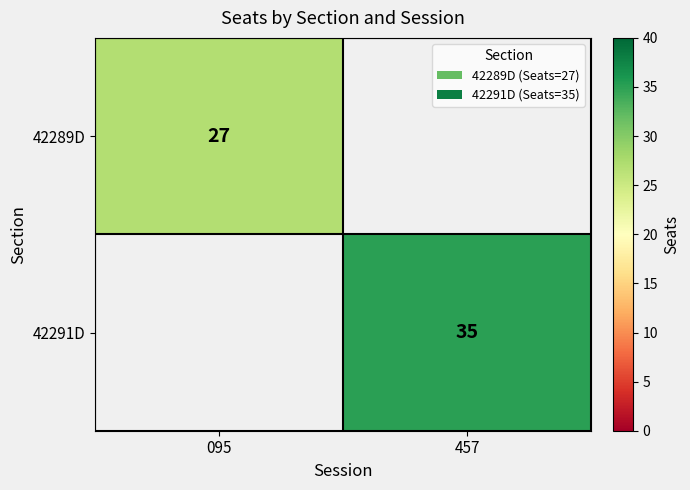

Is it true that 42289D equals 27 at 095?

True